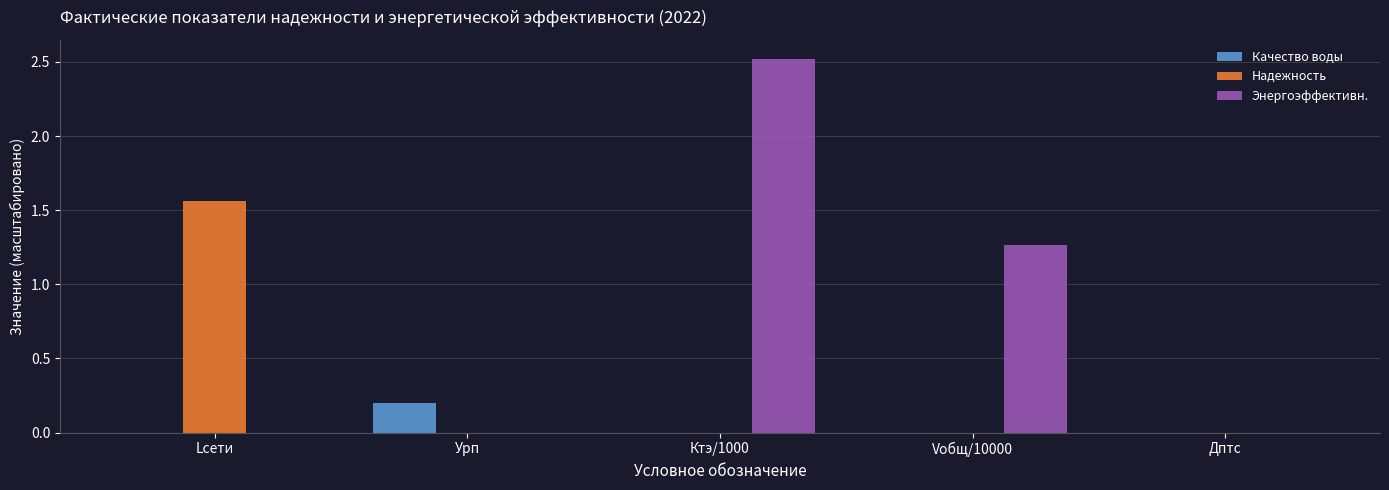

What is the spread (max minus min) of values at Ктэ/1000?

2.5